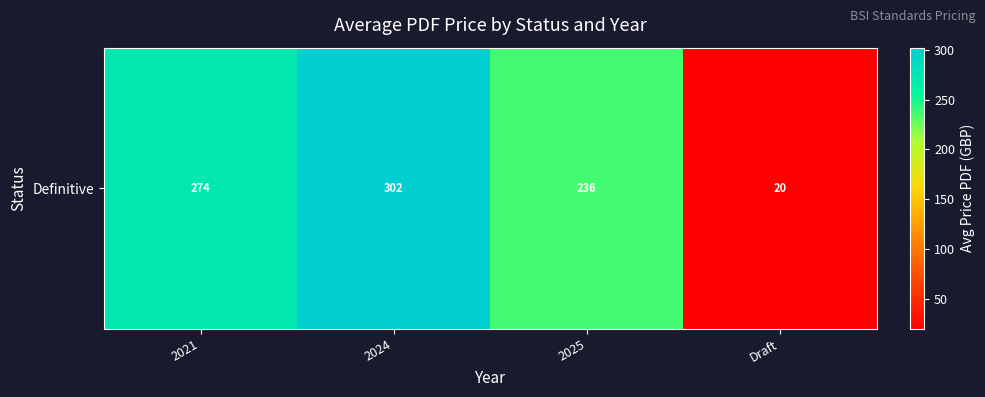

List the labels in order of value, largest first.

2024, 2021, 2025, Draft